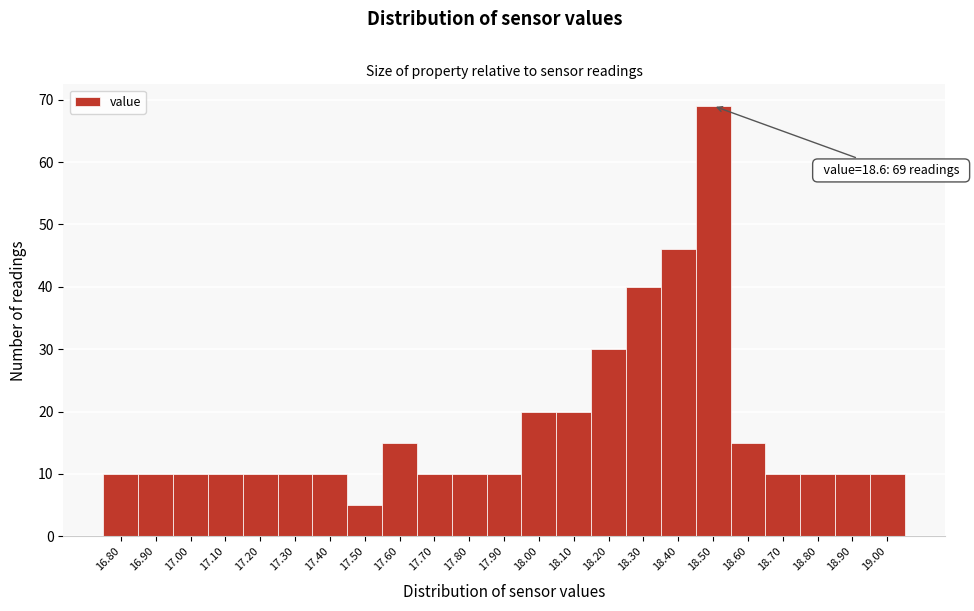

Which range on the x-axis has the tallest bar?

18.45 to 18.55